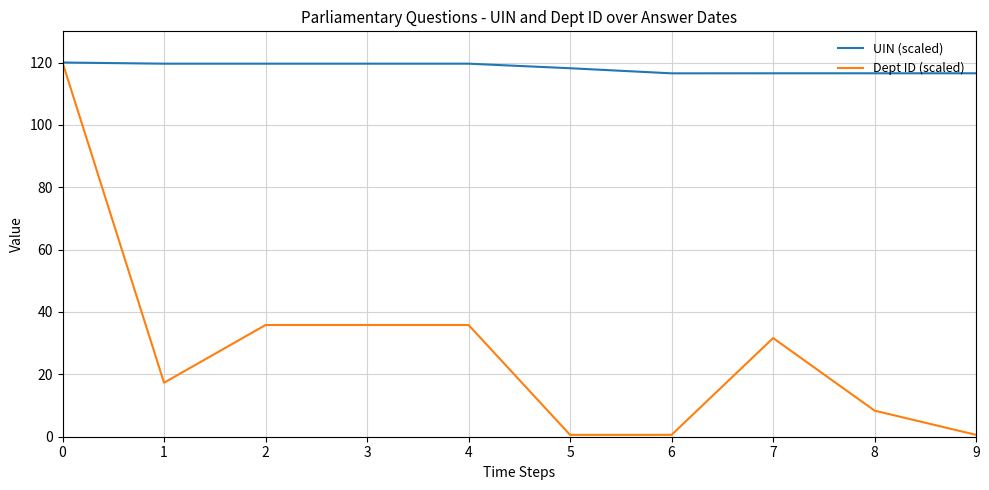

What are all the series names shown in the legend?

UIN (scaled), Dept ID (scaled)